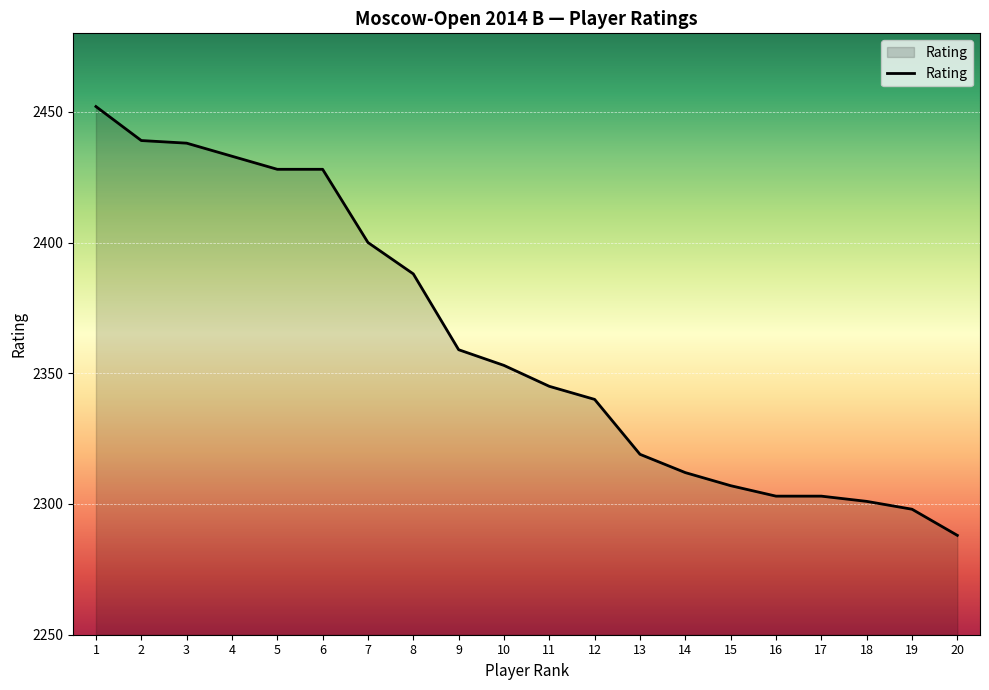

What is the maximum value shown in the chart?

2452